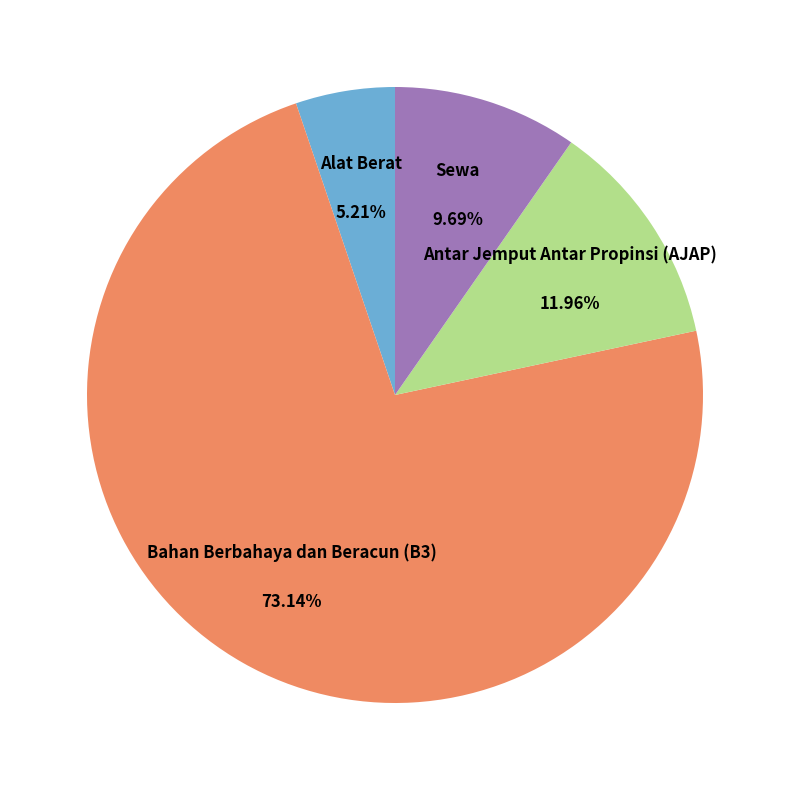

Is there a majority slice in this chart?

Yes